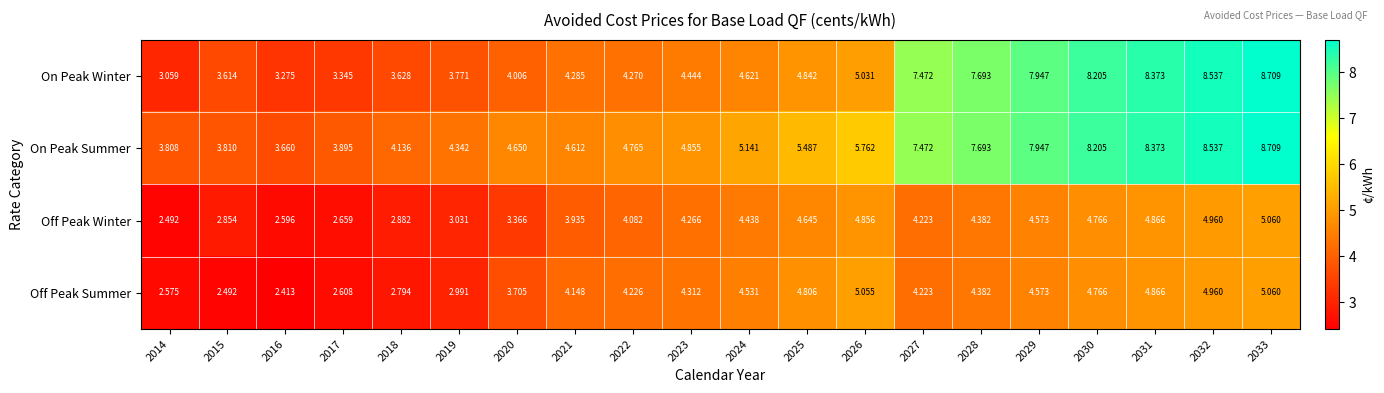

Is the value of On Peak Winter at 2020 greater than the value of Off Peak Winter at 2028?

No